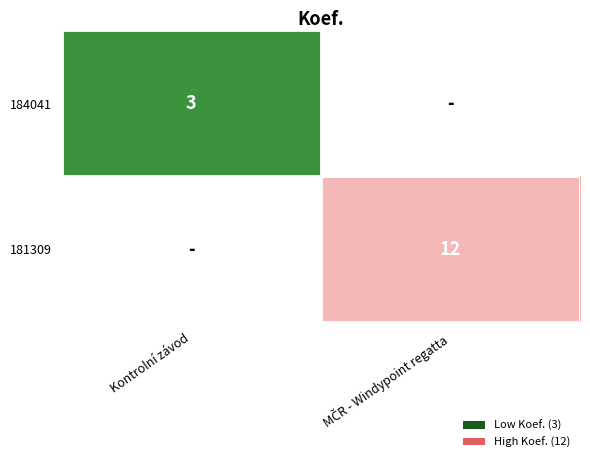

The value of 184041 at Kontrolní závod is 1. True or false?

False